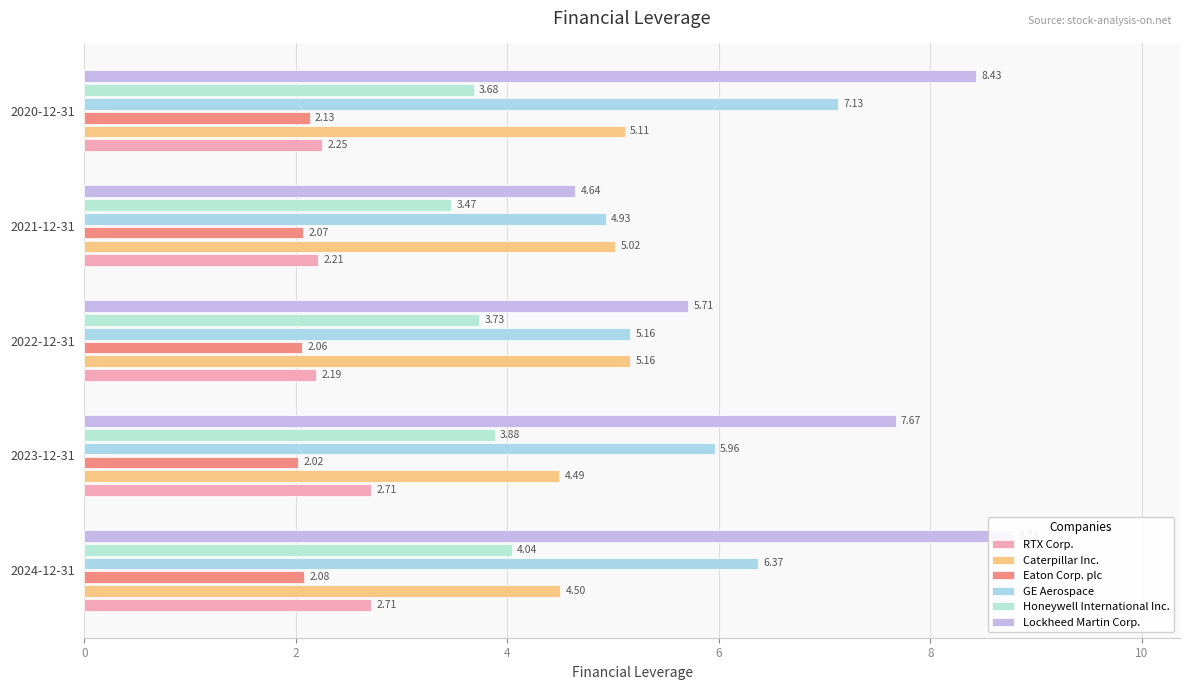

How many groups of bars are there?

5